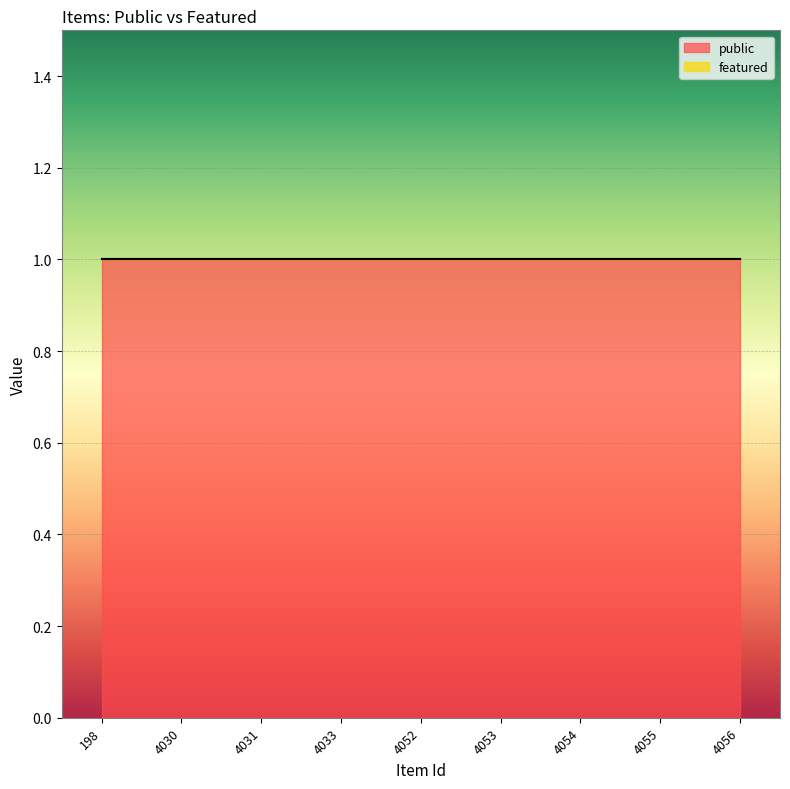

How many distinct data groups are displayed?

2